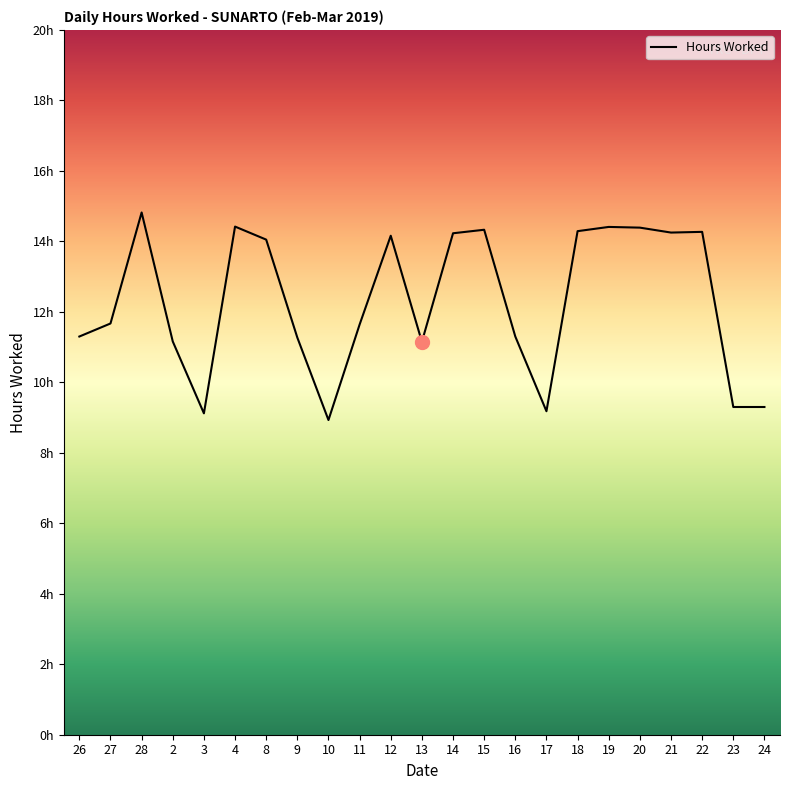

Approximately how many times larger is the value at 28 compared to 21?

1.0